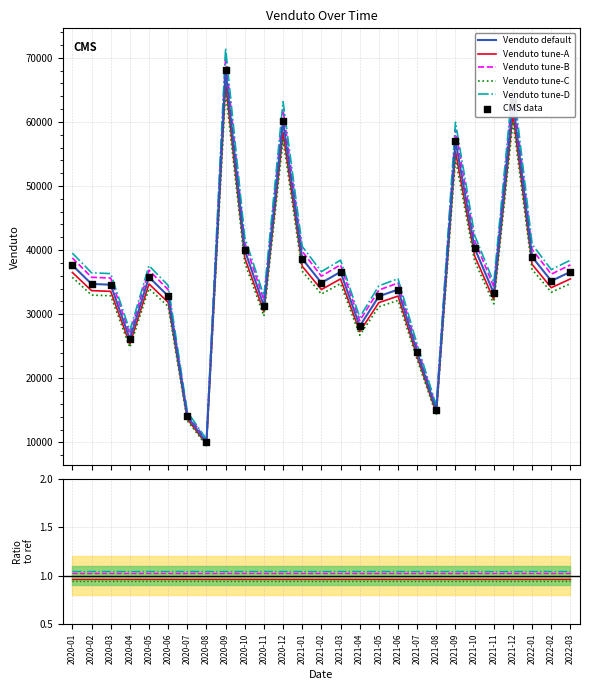

What is the total value across all series at 2022-03?

73211.5